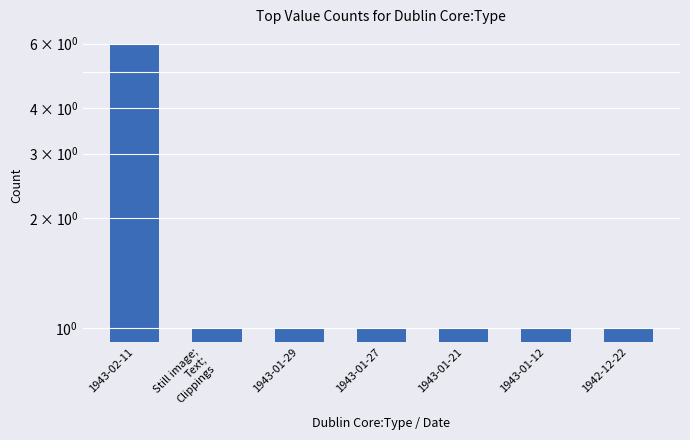

How many categories are shown in the chart?

7